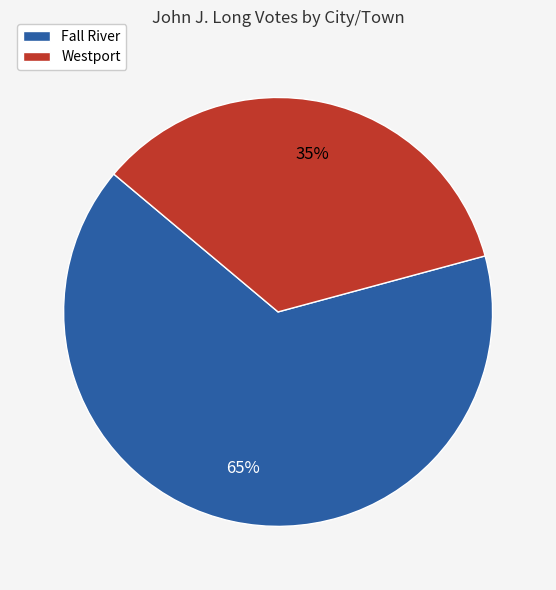

Rank the categories by value from highest to lowest.

Fall River, Westport